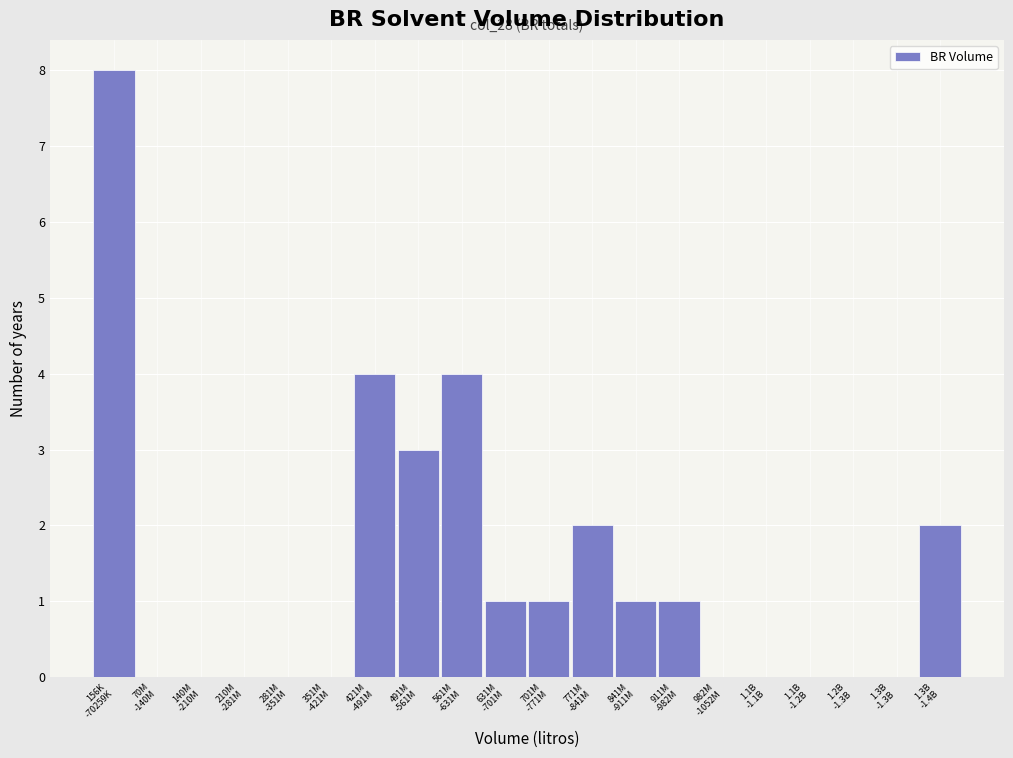

What is the sum of all values?

27